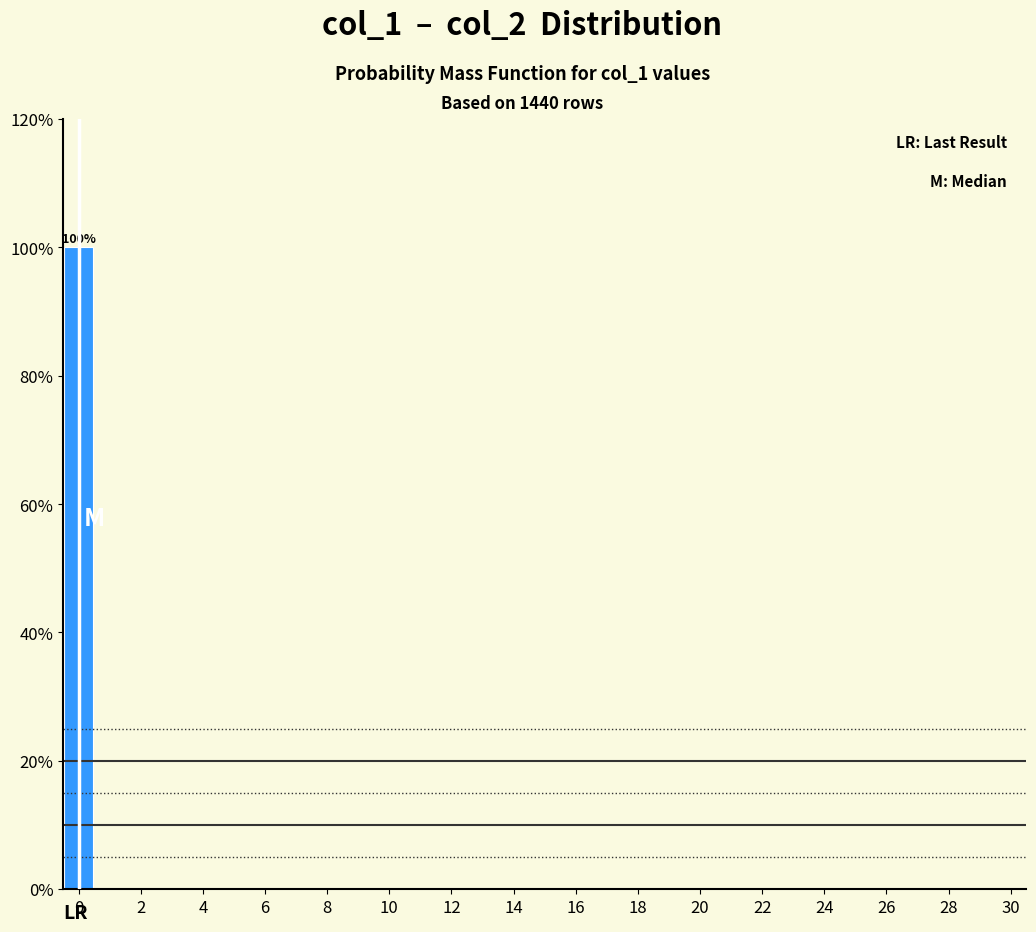

Which range on the x-axis has the tallest bar?

-0.5 to 0.5